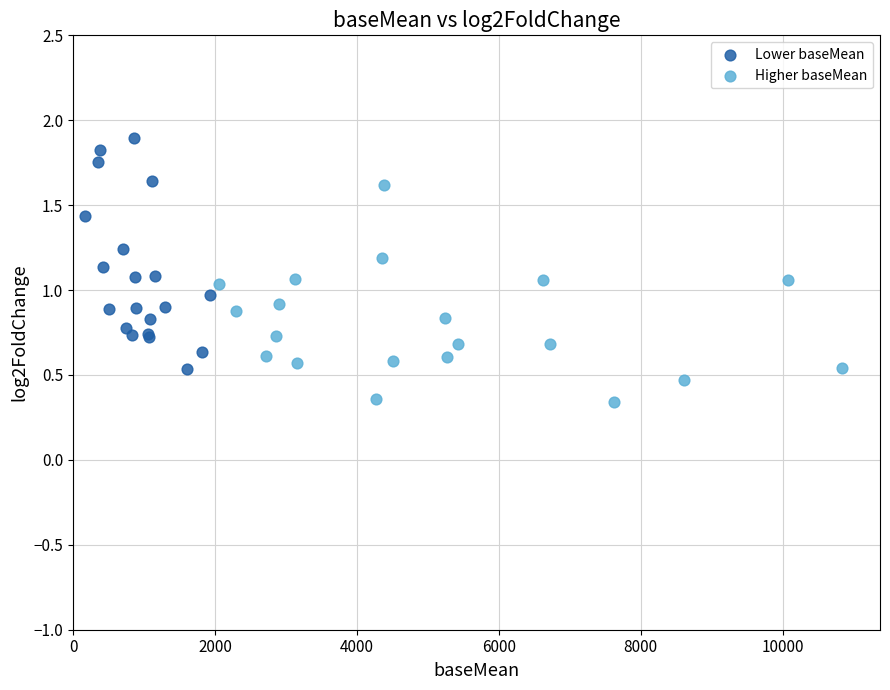

Which series contains the lowest Y value?

Higher baseMean